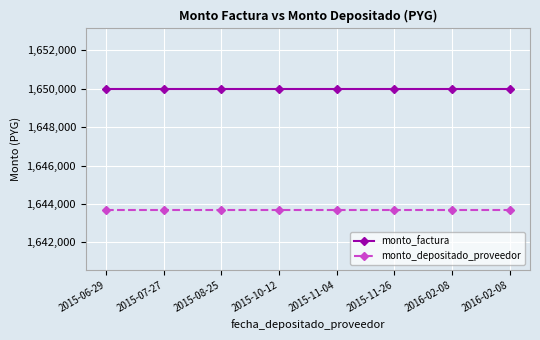

Rank the series by their average value, from highest to lowest.

monto_factura, monto_depositado_proveedor